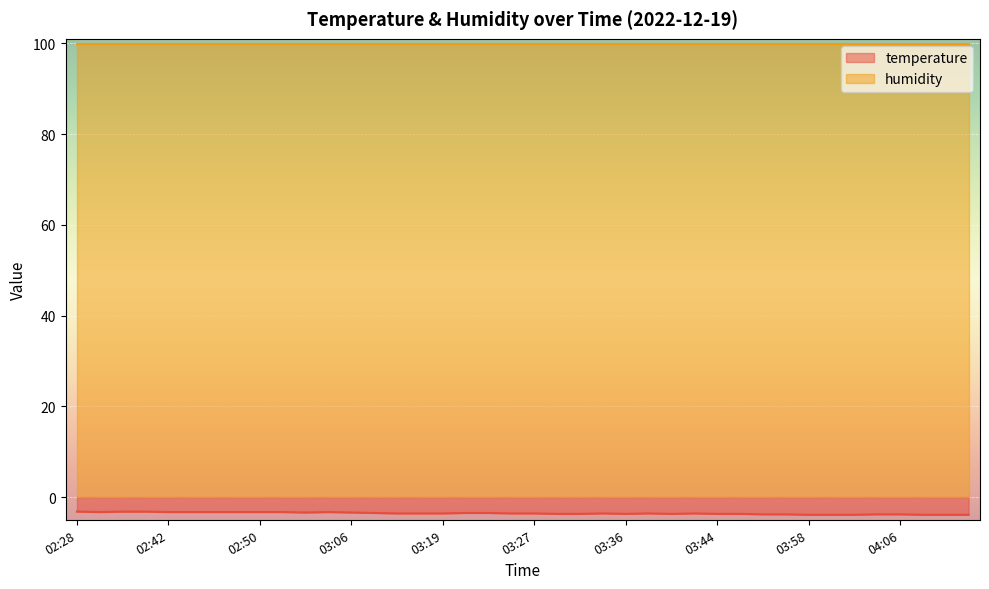

What is the maximum value shown in the chart?

99.9